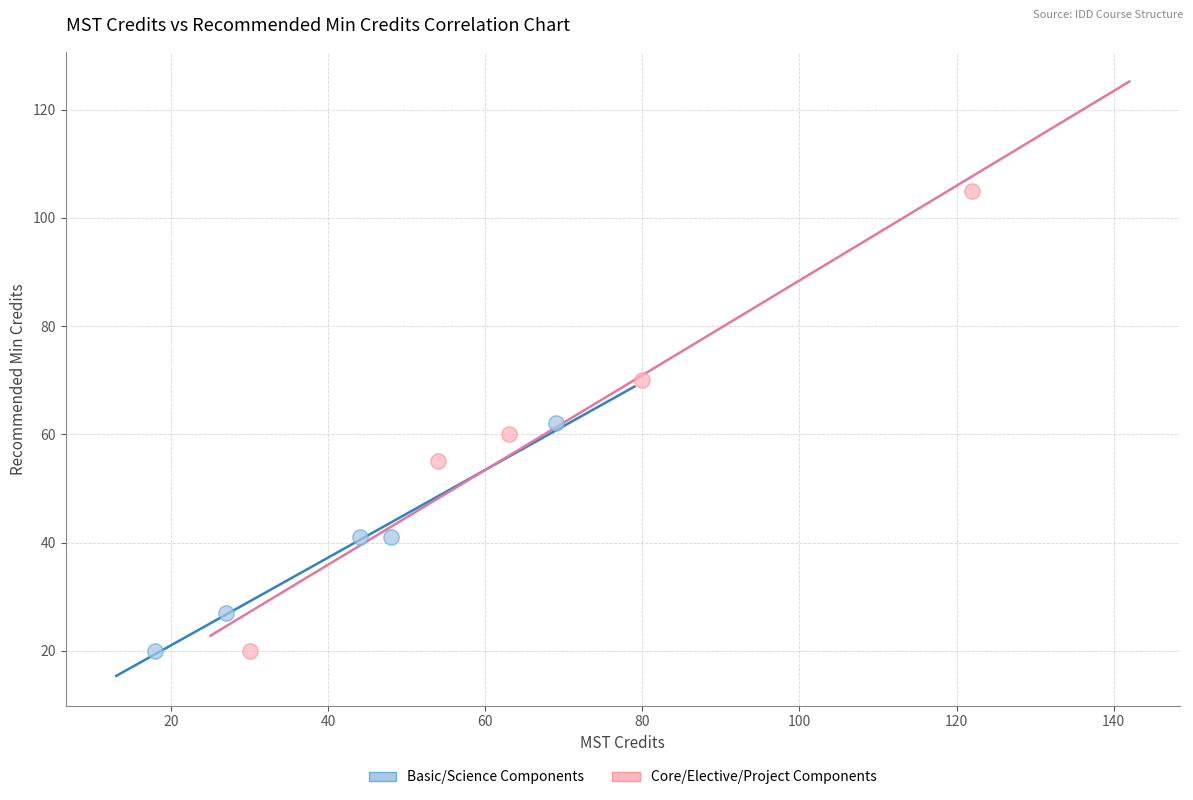

Which series has the largest Y range (max minus min)?

Core/Elective/Project Components